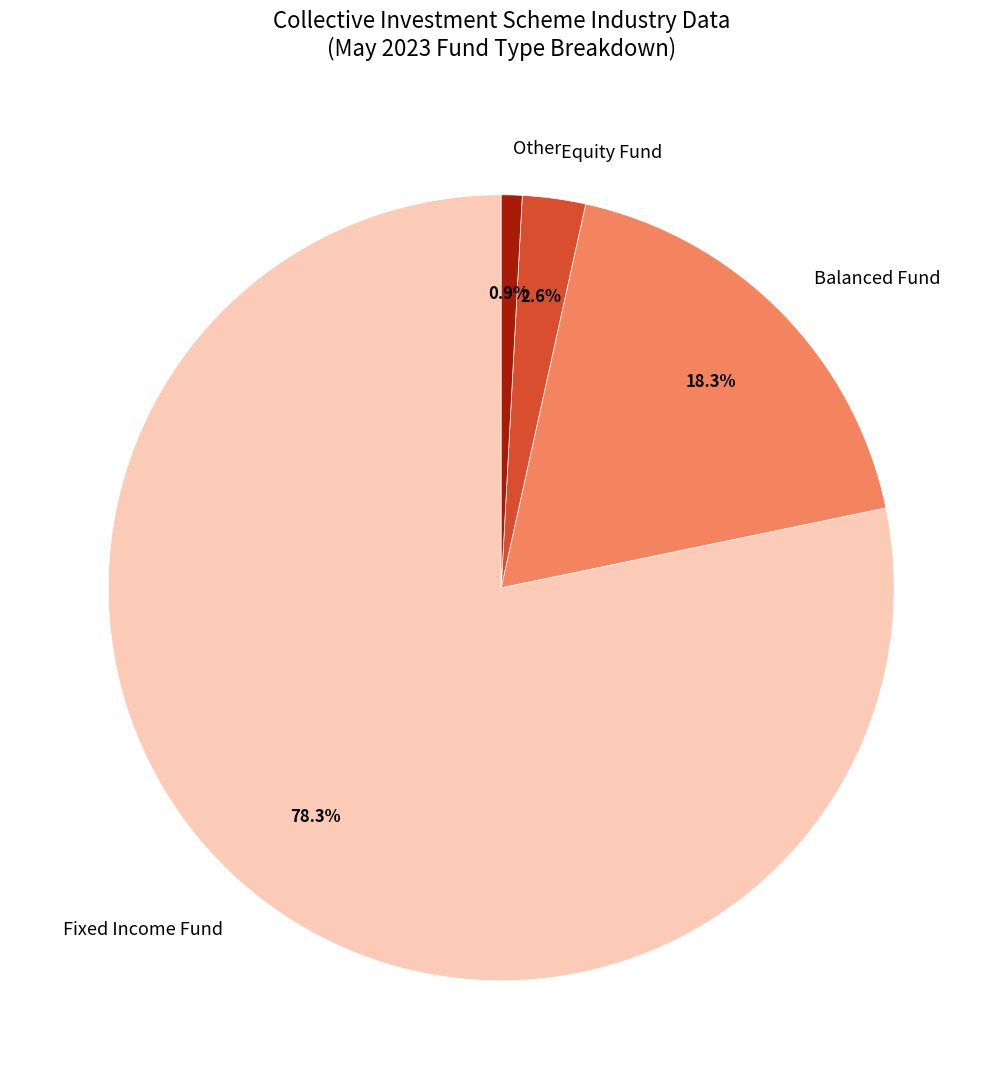

Does any single category account for the majority?

Yes